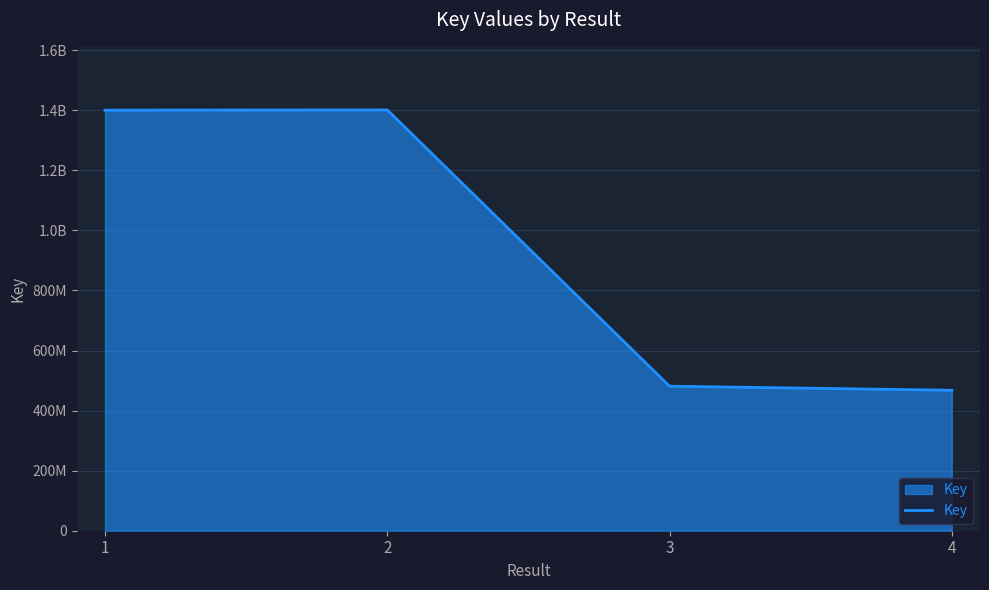

Does the chart have visible grid lines?

Yes